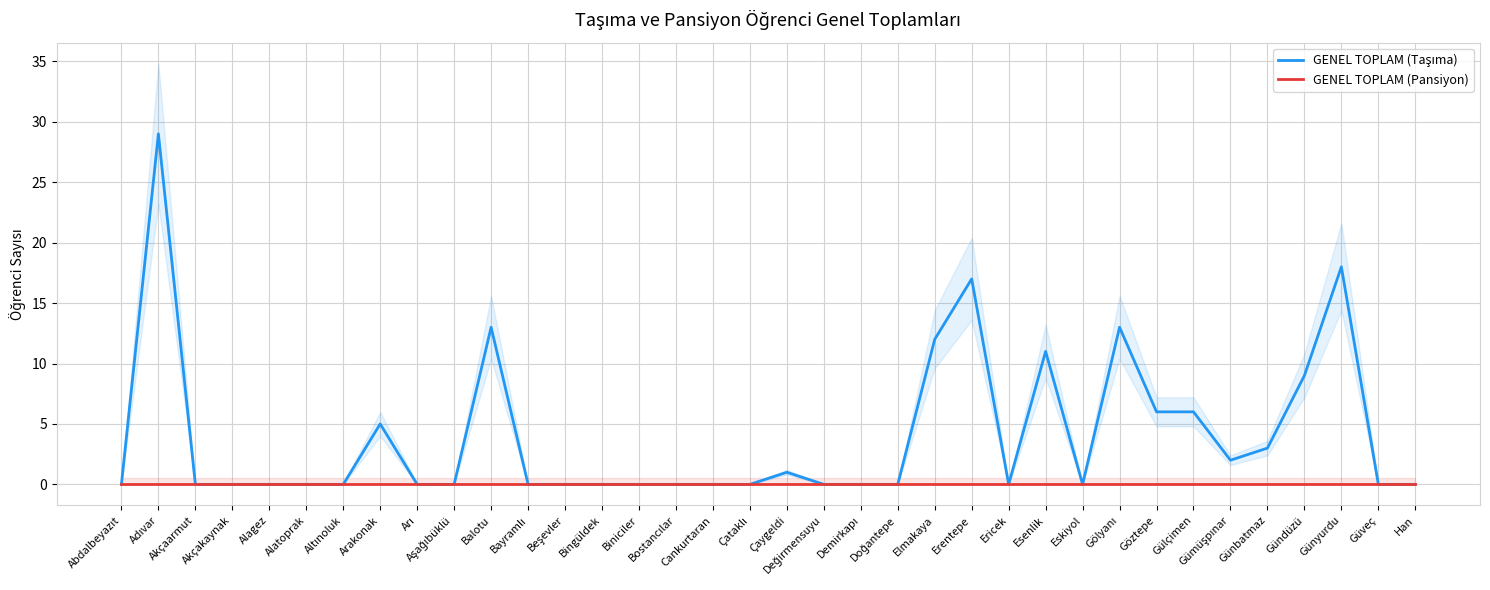

List the series in order of their peak value, lowest first.

GENEL TOPLAM (Pansiyon), GENEL TOPLAM (Taşıma)